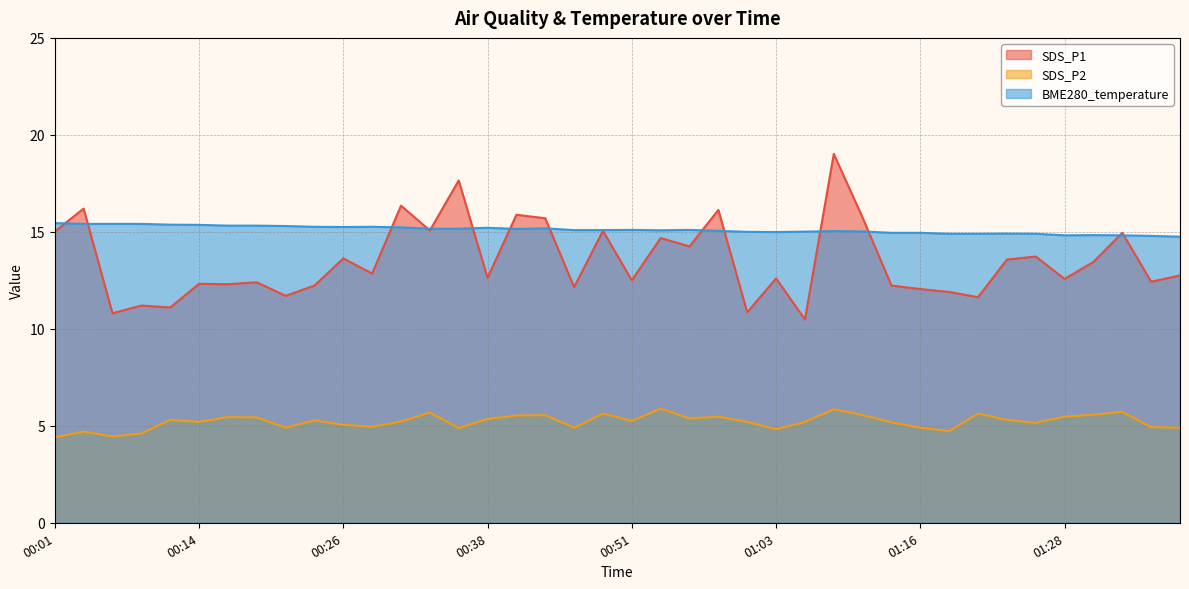

Where does the SDS_P1 series first go above 12?

00:01